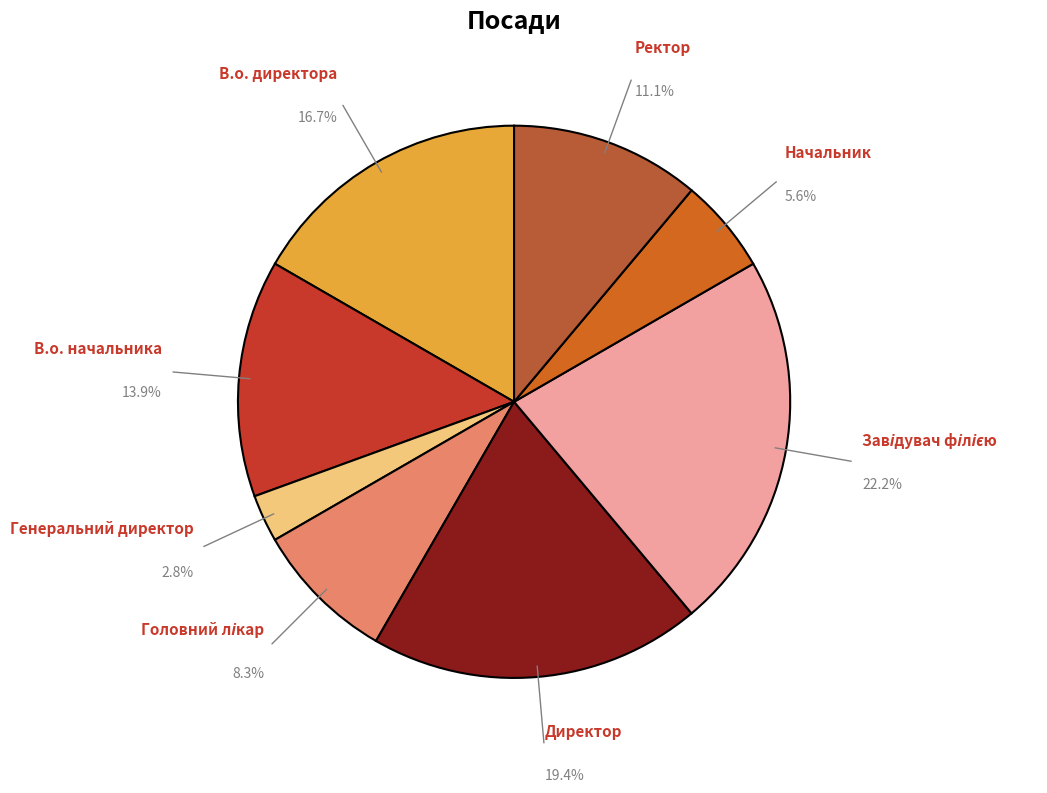

Is there any slice that represents more than half of the pie?

No